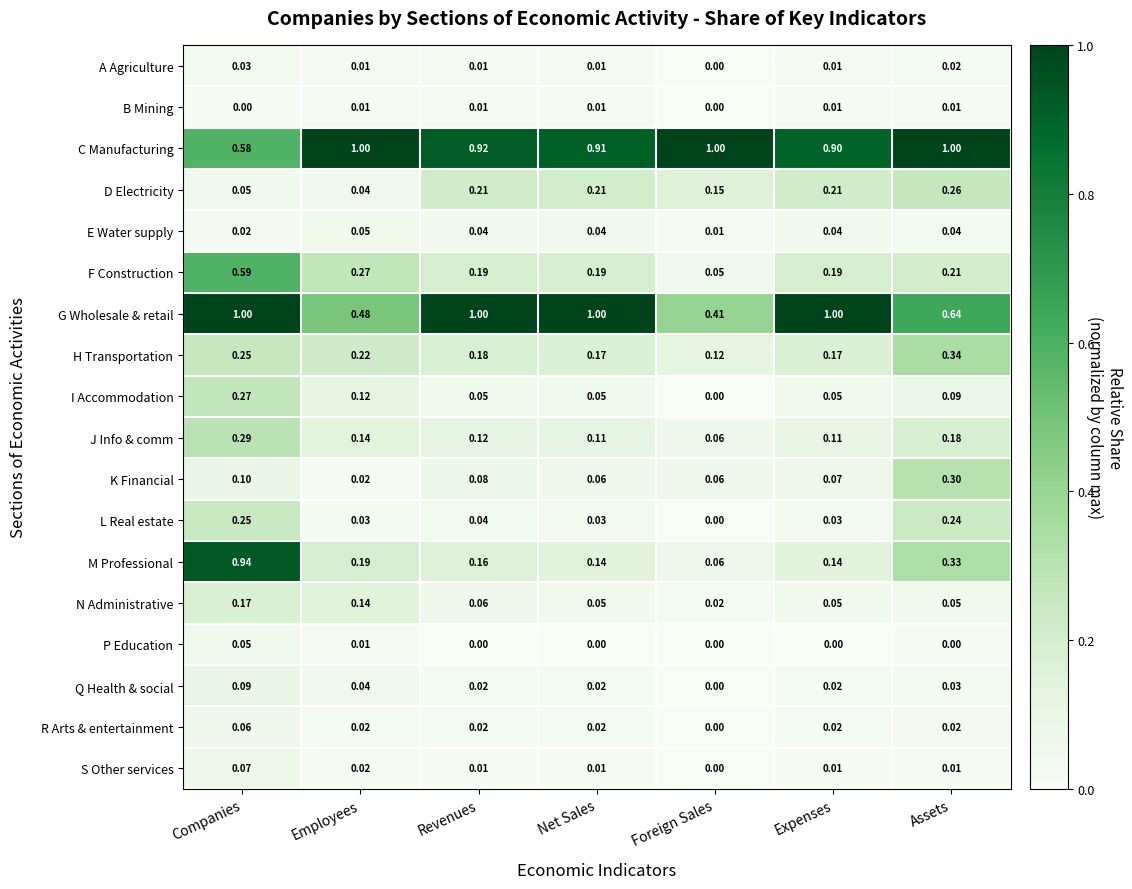

Which series has the widest spread of values?

M Professional